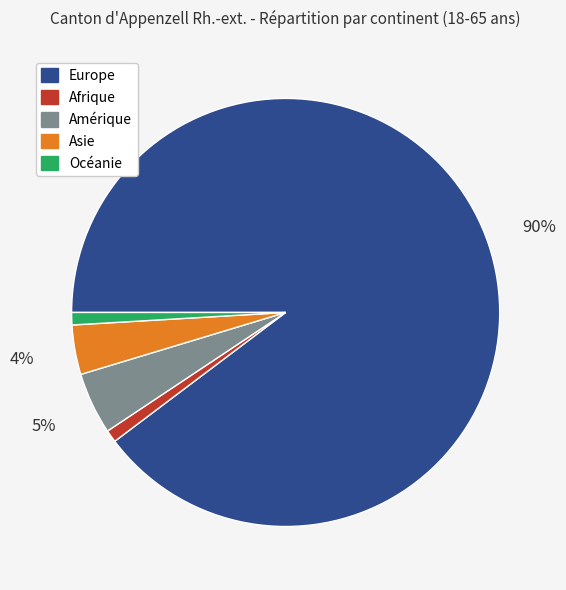

True or false: Asie accounts for 4% of the total.

True